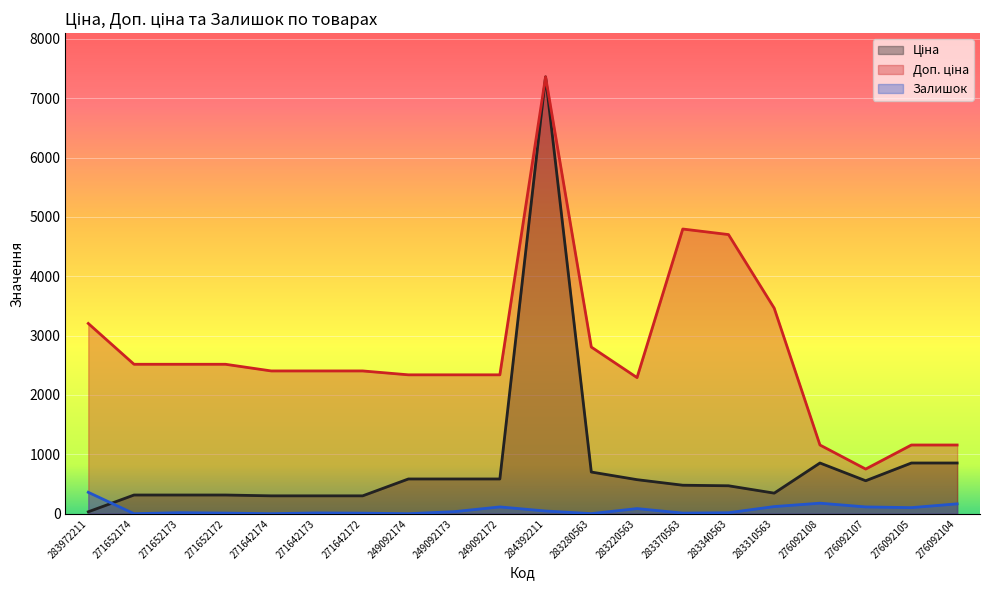

Rank the series by their maximum value, from highest to lowest.

Ціна, Доп. ціна, Залишок